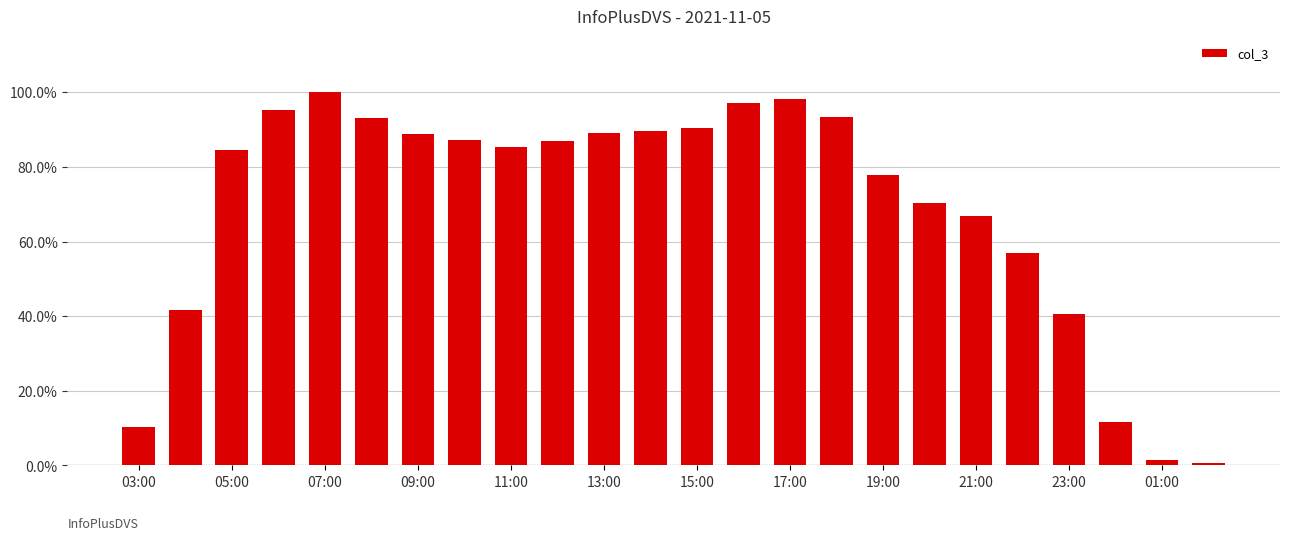

What is the maximum value shown in the chart?

100.0